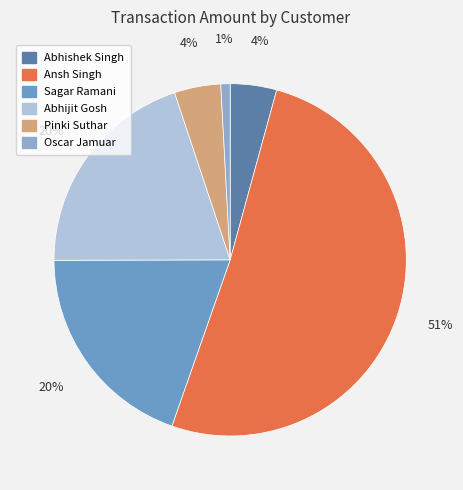

Count the number of slices in the pie.

6